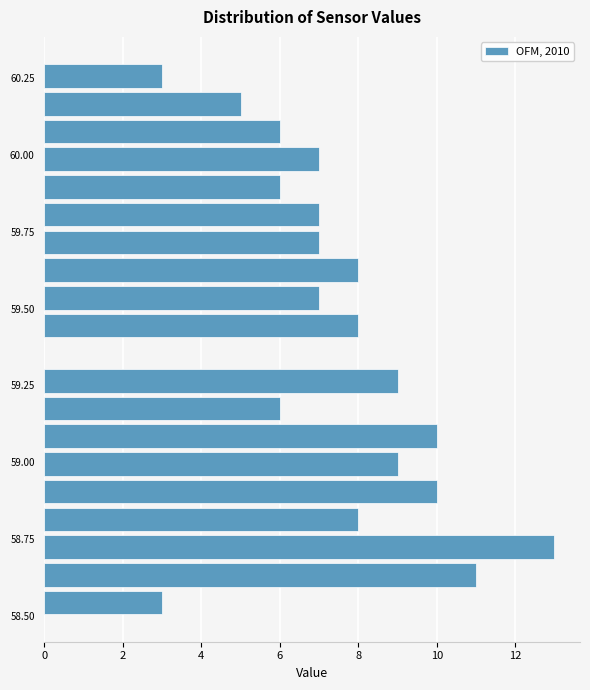

Read against the y-axis, roughly where is the centre of the longest bar?

58.75